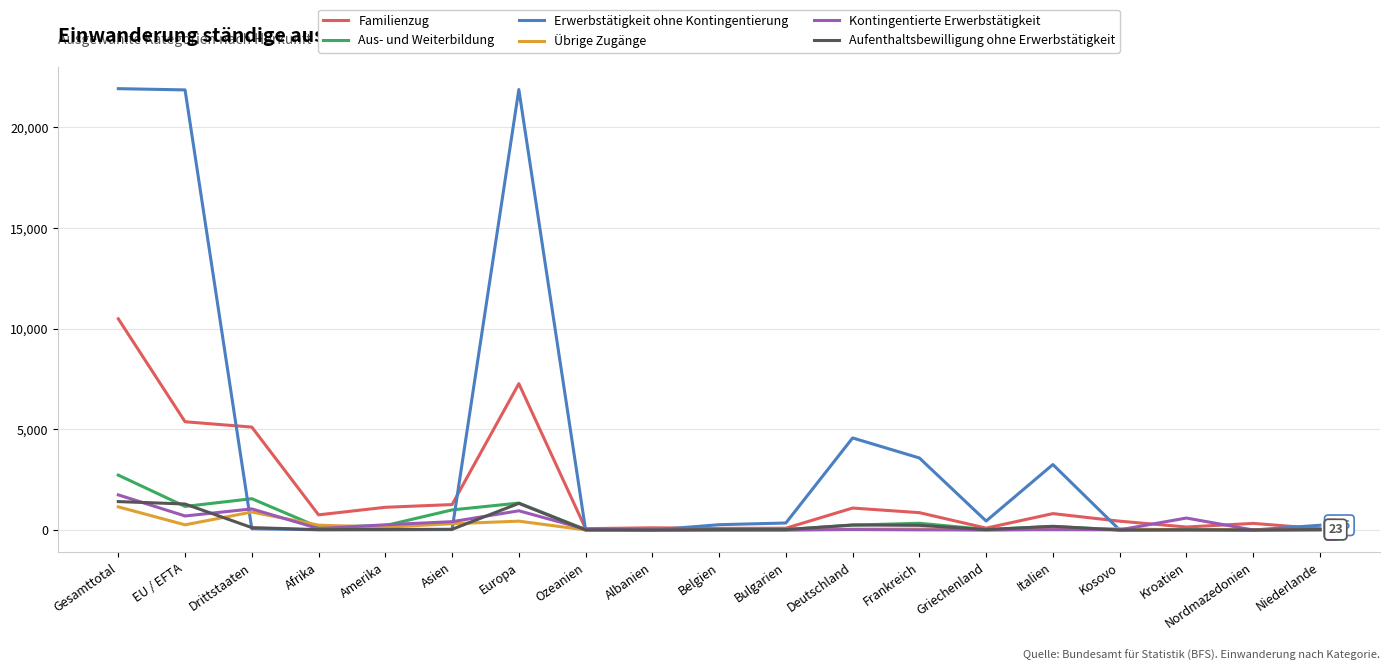

What is the sum of the Familienzug values at Belgien and EU / EFTA?

5458